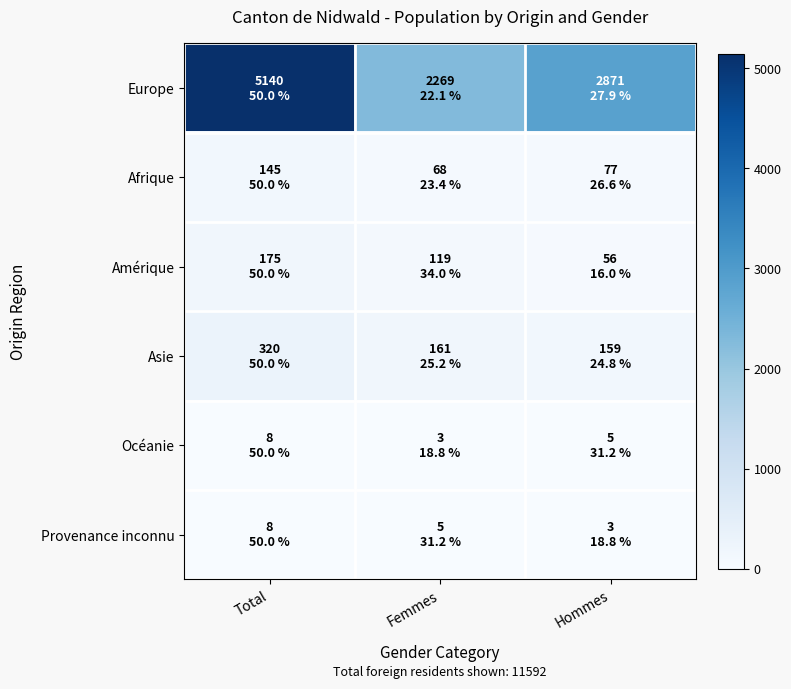

How many data points does each series have?

3